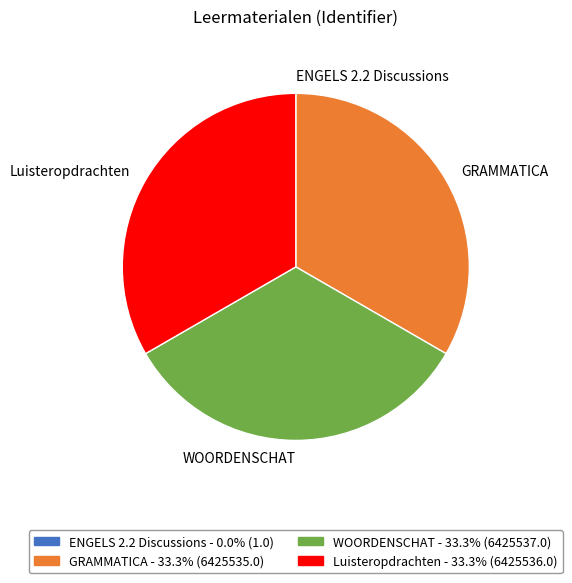

Approximately how many times larger is the value at WOORDENSCHAT compared to Luisteropdrachten?

1.0